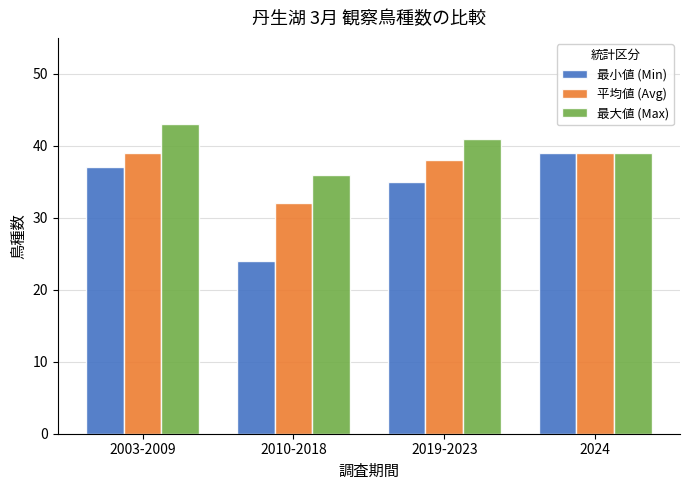

Rank the series by their average value, from lowest to highest.

最小値 (Min), 平均値 (Avg), 最大値 (Max)